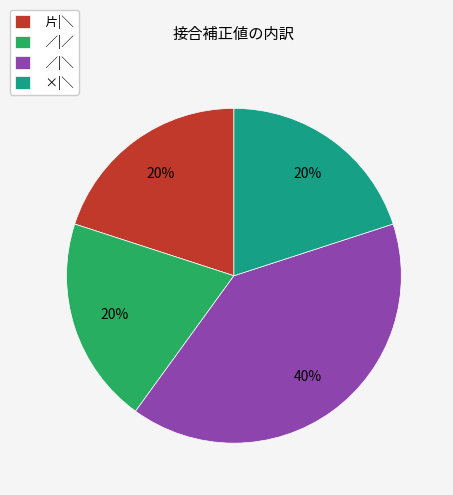

What is the largest slice in the pie chart?

／|＼